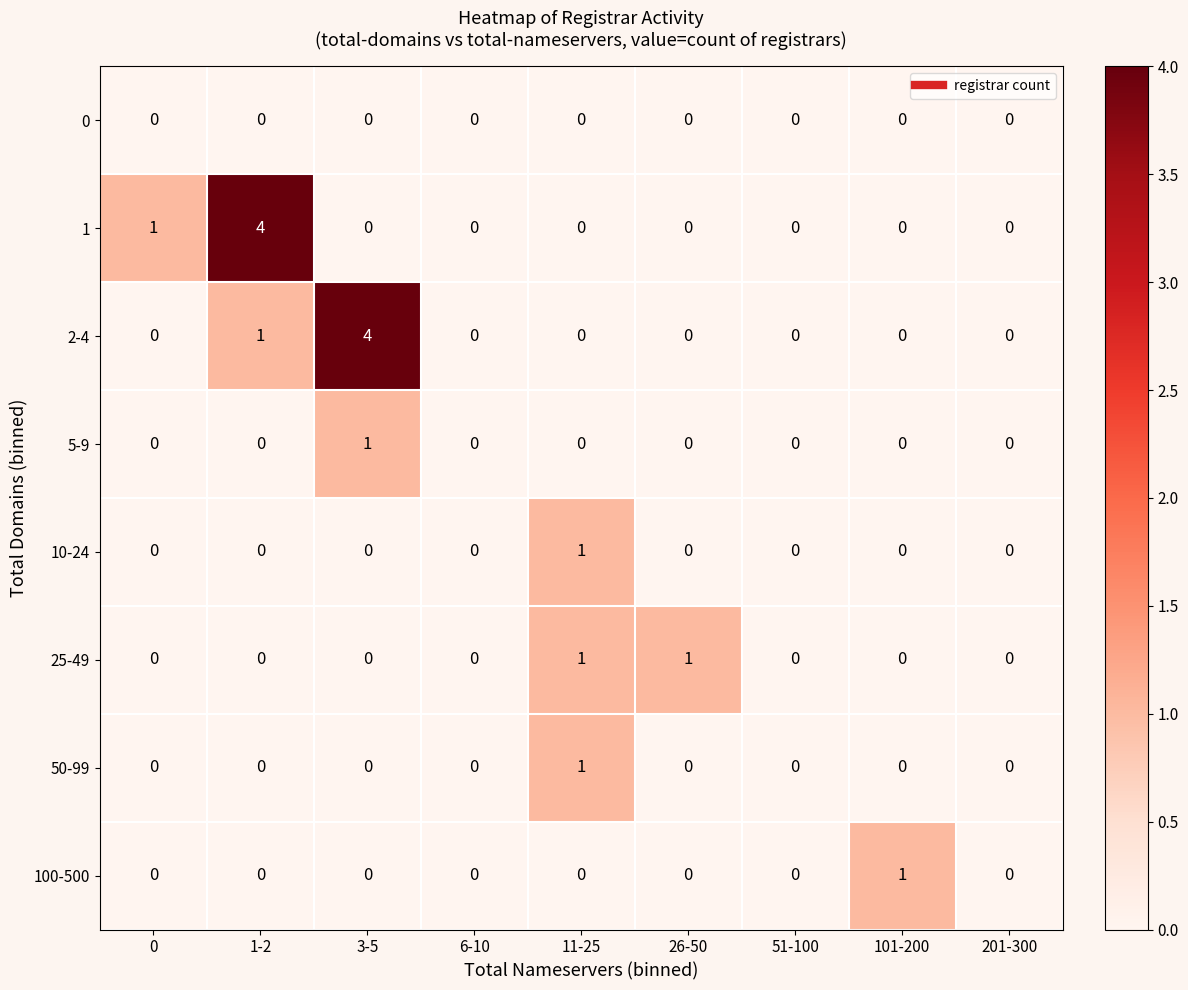

What is the difference between the maximum and minimum values in the 1 series?

4